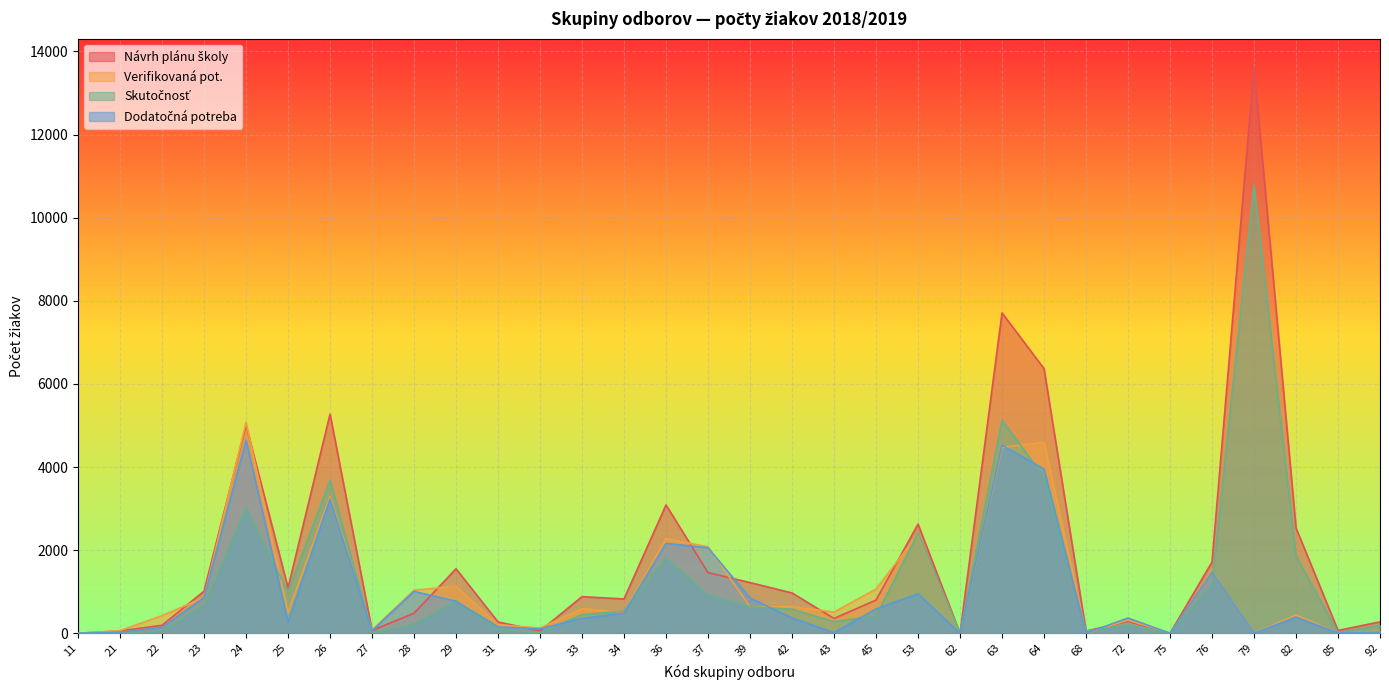

How many values in the Dodatočná potreba series are below 369?

16